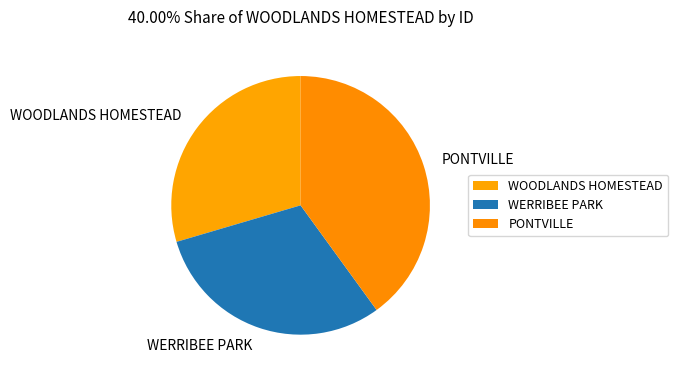

Approximately how many times larger is the value at WERRIBEE PARK compared to PONTVILLE?

0.8